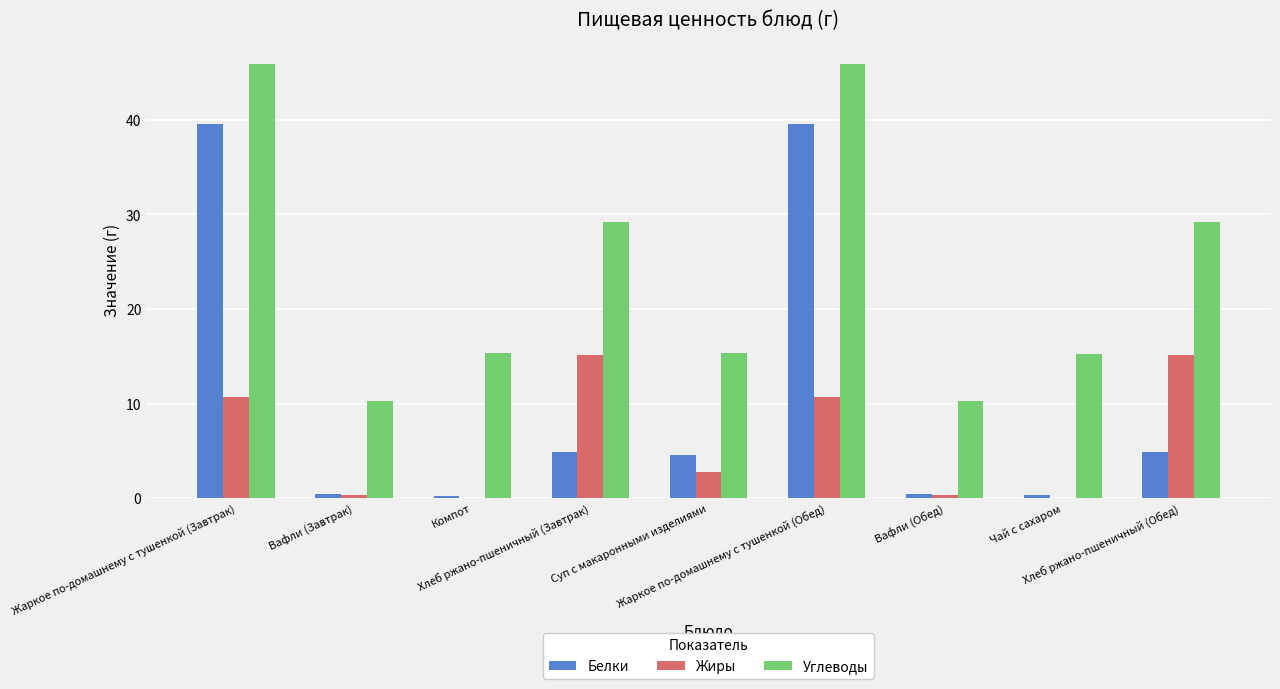

What value does the Углеводы series have at Жаркое по-домашнему с тушенкой (Завтрак)?

45.9